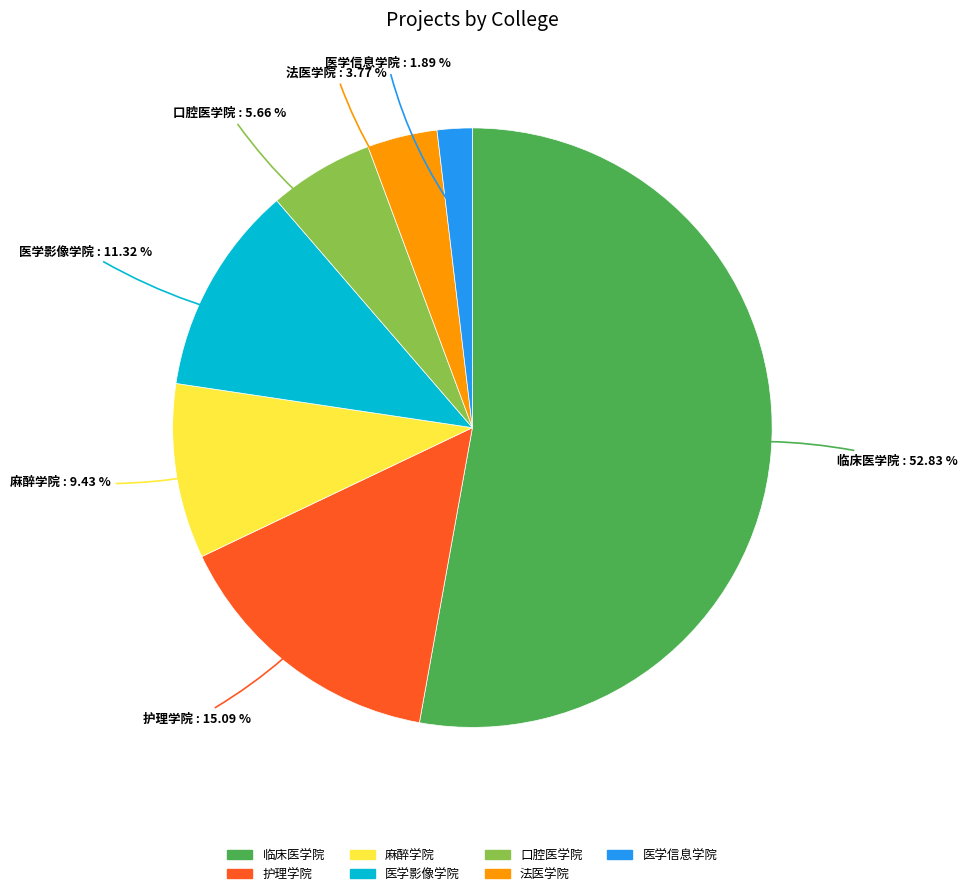

How many slices are in this pie chart?

7